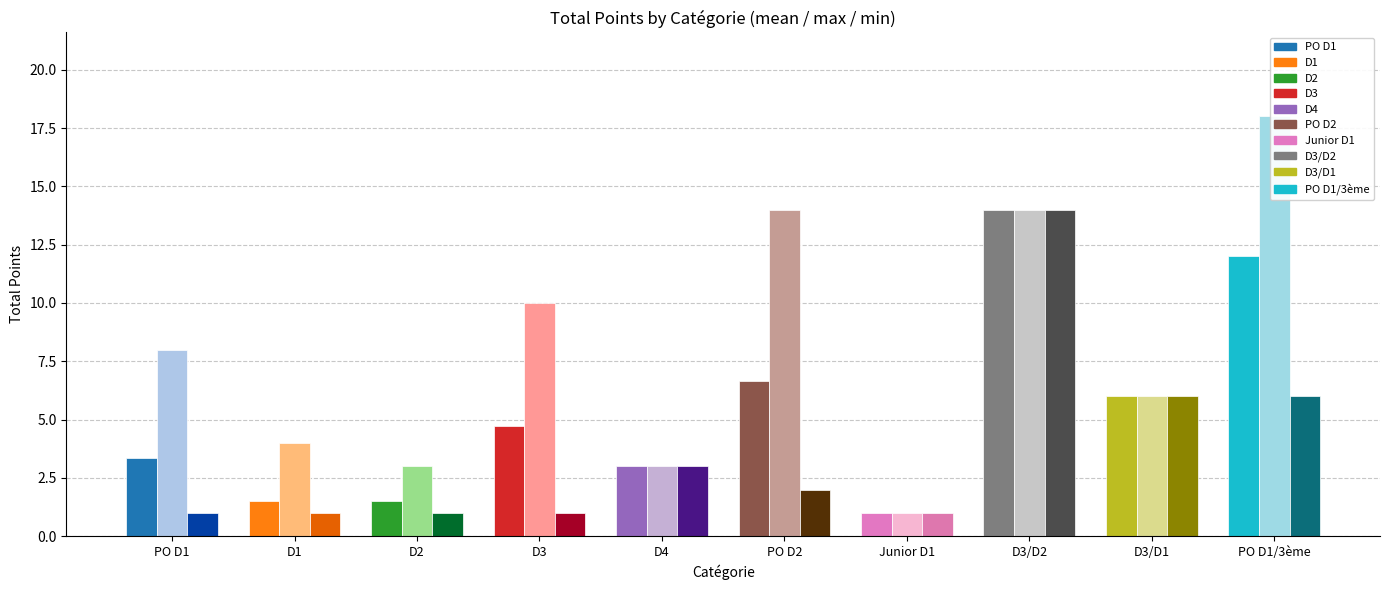

Which category has the lowest value in the min TOTAL series?

PO D1